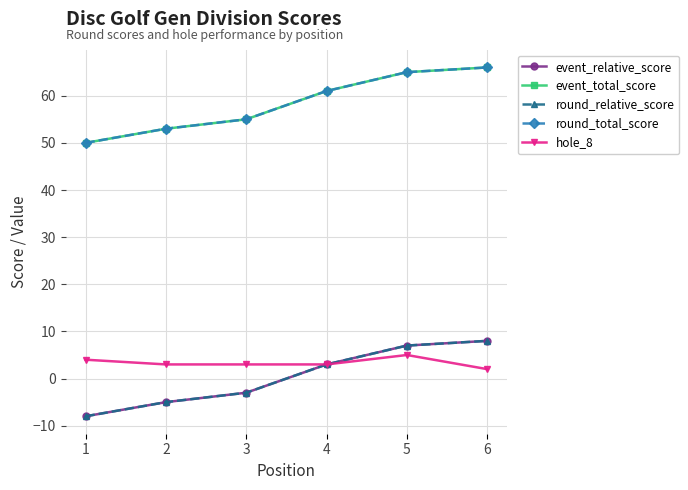

What is the lowest value of the round_total_score series?

50